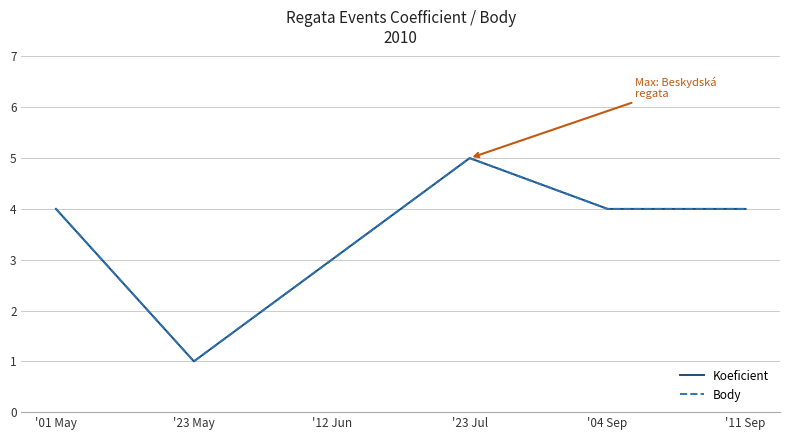

What is the value of the Body point at the 1st from the left?

4